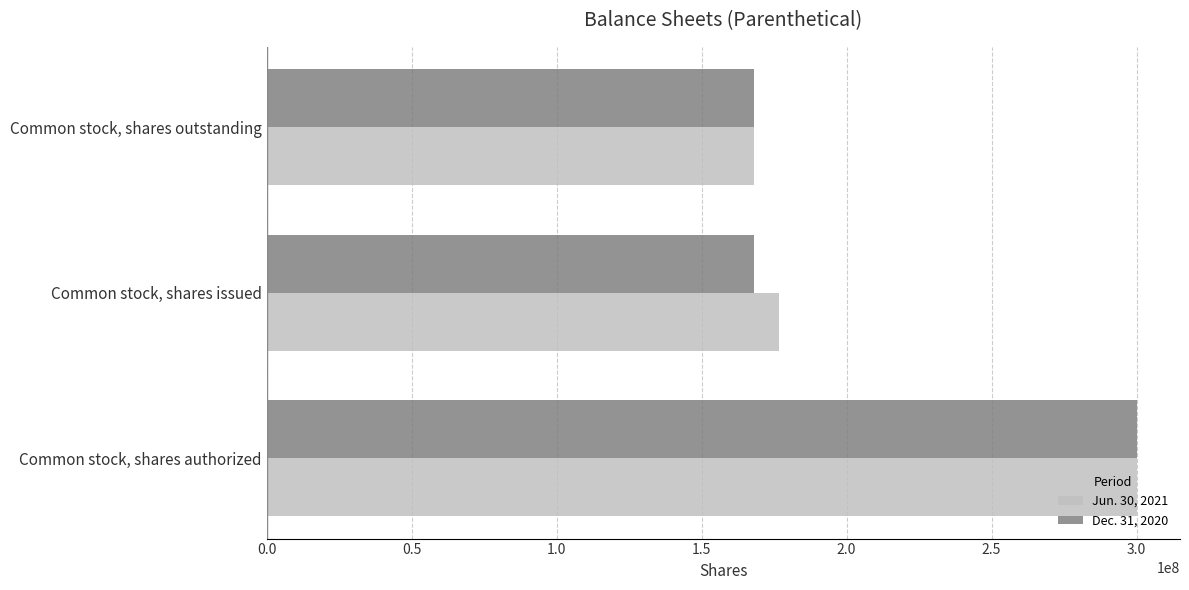

How many categories are shown in the chart?

3